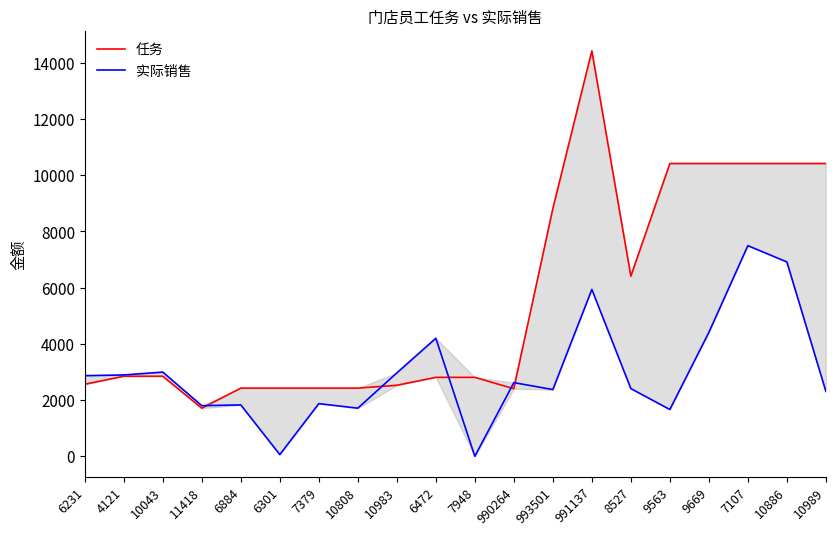

True or false: 实际销售 has more than 1 points higher than both neighbors.

True